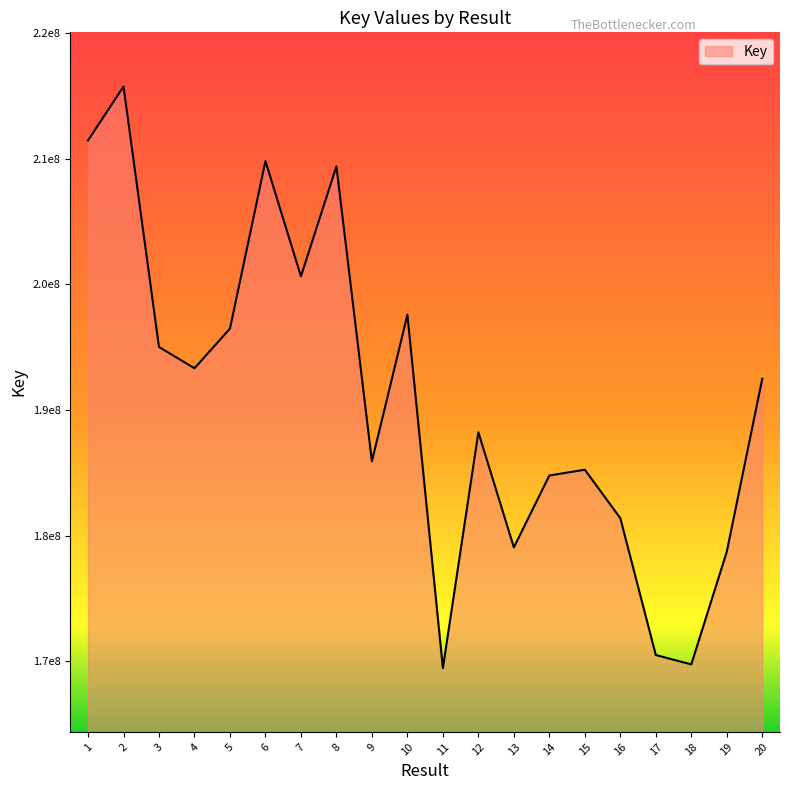

Does the chart have visible grid lines?

No